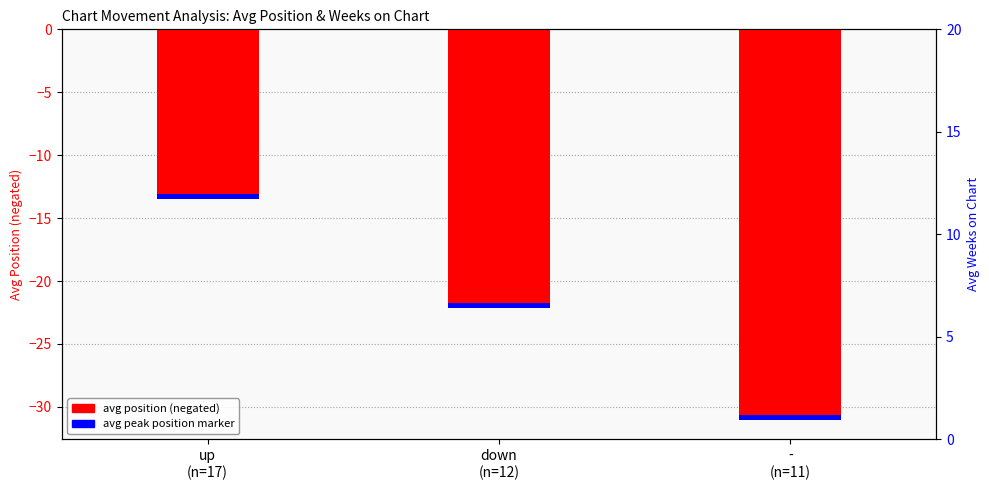

Reading right to left, list all the values displayed in this chart.

Avg Position (neg): -
(n=11)=-30.6	down
(n=12)=-21.8	up
(n=17)=-13.1
Avg Peak Position (neg): -
(n=11)=-0.4	down
(n=12)=-0.4	up
(n=17)=-0.4